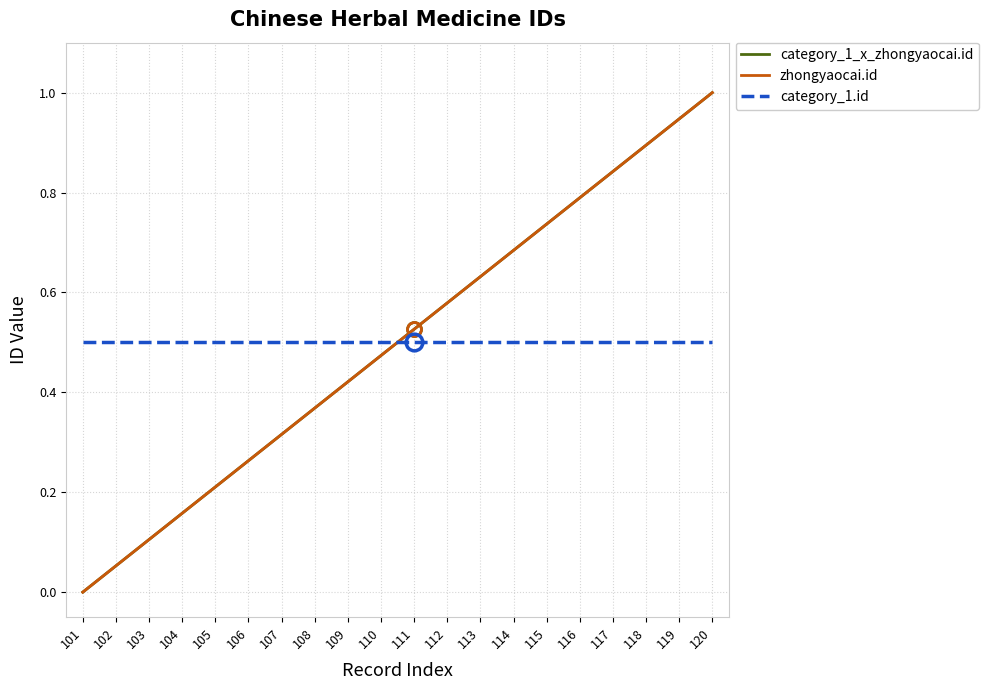

Does the chart display data point markers on the line(s)?

No